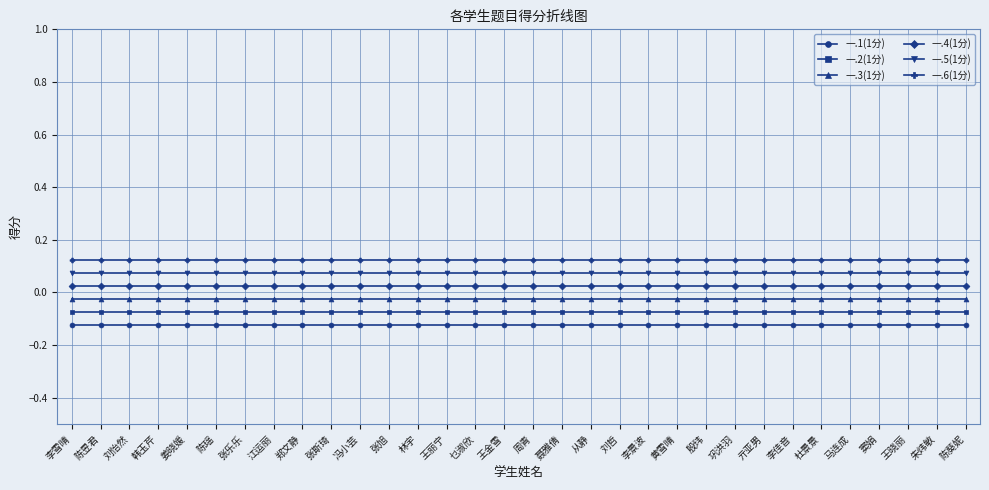

What is the value of the 一.6(1分) point at the 32nd from the left?

0.1